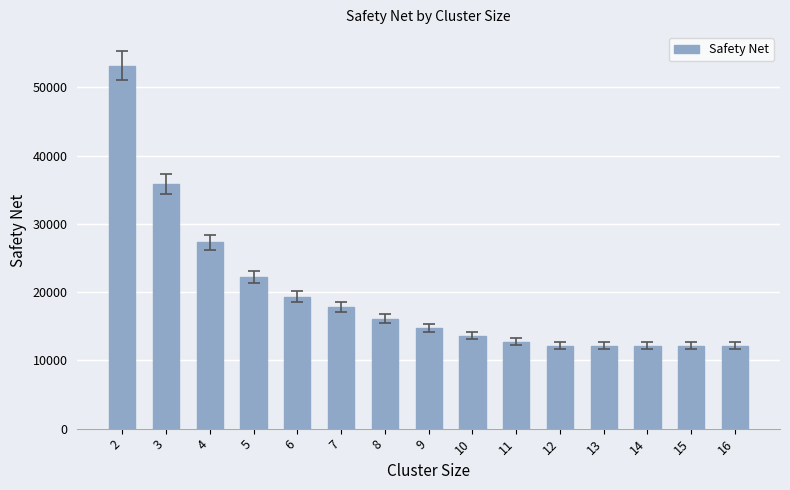

Reading left to right, what are all the values shown in this chart?

2=53198.9	3=35810.5	4=27294.7	5=22187.8	6=19357.3	7=17831.4	8=16084.0	9=14705.6	10=13622.8	11=12724.4	12=12146.0	13=12146.0	14=12146.0	15=12146.0	16=12146.0